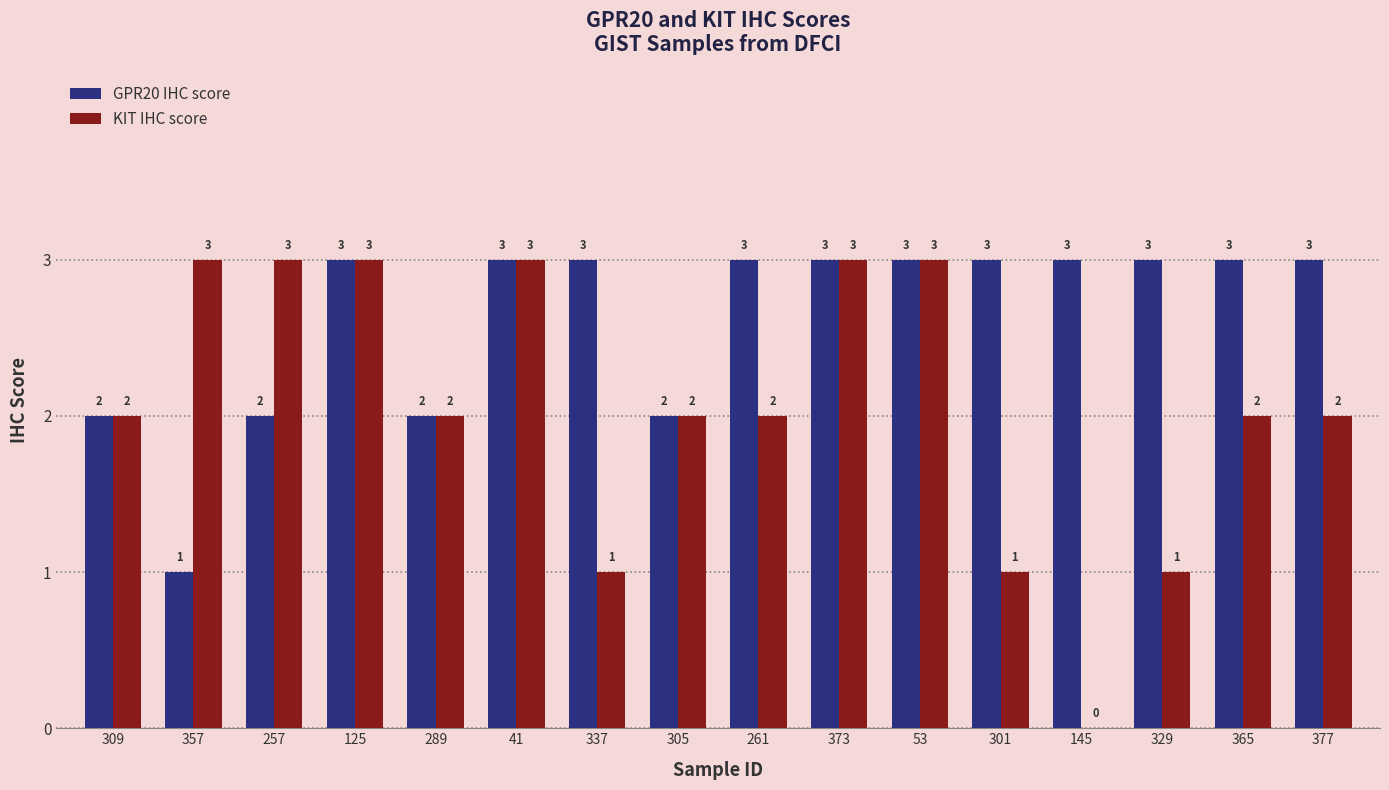

The KIT IHC score series shows 1 at 337. True or false?

True